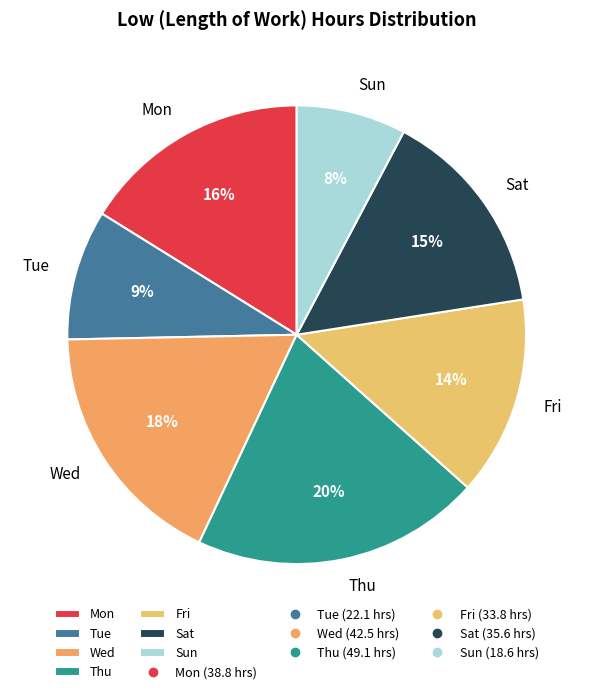

To the nearest percent, what is the average slice percentage?

14%